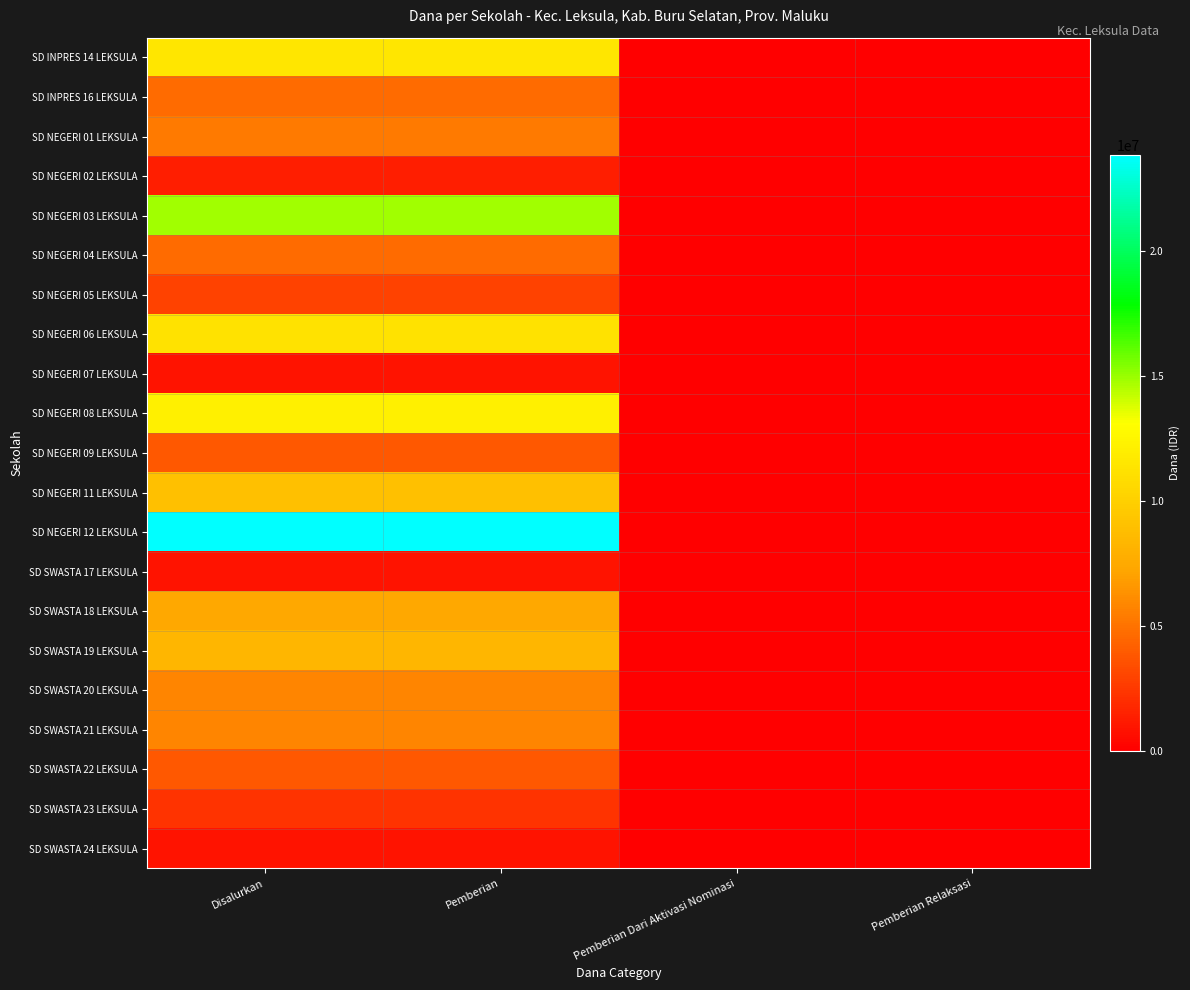

Reading left to right, transcribe all the data shown in this chart.

SD INPRES 14 LEKSULA: Disalurkan=11475000	Pemberian=11475000	Pemberian Dari Aktivasi Nominasi=0	Pemberian Relaksasi=0
SD INPRES 16 LEKSULA: Disalurkan=4725000	Pemberian=4725000	Pemberian Dari Aktivasi Nominasi=0	Pemberian Relaksasi=0
SD NEGERI 01 LEKSULA: Disalurkan=5400000	Pemberian=5400000	Pemberian Dari Aktivasi Nominasi=0	Pemberian Relaksasi=0
SD NEGERI 02 LEKSULA: Disalurkan=1350000	Pemberian=1350000	Pemberian Dari Aktivasi Nominasi=0	Pemberian Relaksasi=0
SD NEGERI 03 LEKSULA: Disalurkan=14850000	Pemberian=14850000	Pemberian Dari Aktivasi Nominasi=0	Pemberian Relaksasi=0
SD NEGERI 04 LEKSULA: Disalurkan=4725000	Pemberian=4725000	Pemberian Dari Aktivasi Nominasi=0	Pemberian Relaksasi=0
SD NEGERI 05 LEKSULA: Disalurkan=2925000	Pemberian=2925000	Pemberian Dari Aktivasi Nominasi=0	Pemberian Relaksasi=0
SD NEGERI 06 LEKSULA: Disalurkan=11250000	Pemberian=11250000	Pemberian Dari Aktivasi Nominasi=0	Pemberian Relaksasi=0
SD NEGERI 07 LEKSULA: Disalurkan=900000	Pemberian=900000	Pemberian Dari Aktivasi Nominasi=0	Pemberian Relaksasi=0
SD NEGERI 08 LEKSULA: Disalurkan=12150000	Pemberian=12150000	Pemberian Dari Aktivasi Nominasi=0	Pemberian Relaksasi=0
SD NEGERI 09 LEKSULA: Disalurkan=3825000	Pemberian=3825000	Pemberian Dari Aktivasi Nominasi=0	Pemberian Relaksasi=0
SD NEGERI 11 LEKSULA: Disalurkan=9000000	Pemberian=9000000	Pemberian Dari Aktivasi Nominasi=0	Pemberian Relaksasi=0
SD NEGERI 12 LEKSULA: Disalurkan=23850000	Pemberian=23850000	Pemberian Dari Aktivasi Nominasi=0	Pemberian Relaksasi=0
SD SWASTA 17 LEKSULA: Disalurkan=900000	Pemberian=900000	Pemberian Dari Aktivasi Nominasi=0	Pemberian Relaksasi=0
SD SWASTA 18 LEKSULA: Disalurkan=7425000	Pemberian=7425000	Pemberian Dari Aktivasi Nominasi=0	Pemberian Relaksasi=0
SD SWASTA 19 LEKSULA: Disalurkan=8325000	Pemberian=8325000	Pemberian Dari Aktivasi Nominasi=0	Pemberian Relaksasi=0
SD SWASTA 20 LEKSULA: Disalurkan=5850000	Pemberian=5850000	Pemberian Dari Aktivasi Nominasi=0	Pemberian Relaksasi=0
SD SWASTA 21 LEKSULA: Disalurkan=5850000	Pemberian=5850000	Pemberian Dari Aktivasi Nominasi=0	Pemberian Relaksasi=0
SD SWASTA 22 LEKSULA: Disalurkan=3825000	Pemberian=3825000	Pemberian Dari Aktivasi Nominasi=0	Pemberian Relaksasi=0
SD SWASTA 23 LEKSULA: Disalurkan=2250000	Pemberian=2250000	Pemberian Dari Aktivasi Nominasi=0	Pemberian Relaksasi=0
SD SWASTA 24 LEKSULA: Disalurkan=900000	Pemberian=900000	Pemberian Dari Aktivasi Nominasi=0	Pemberian Relaksasi=0